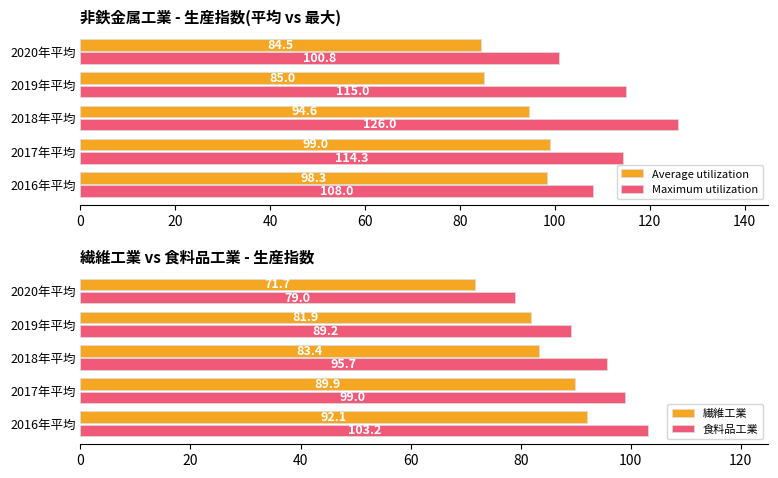

The Average utilization series shows 59.1 at 2017年平均. True or false?

False